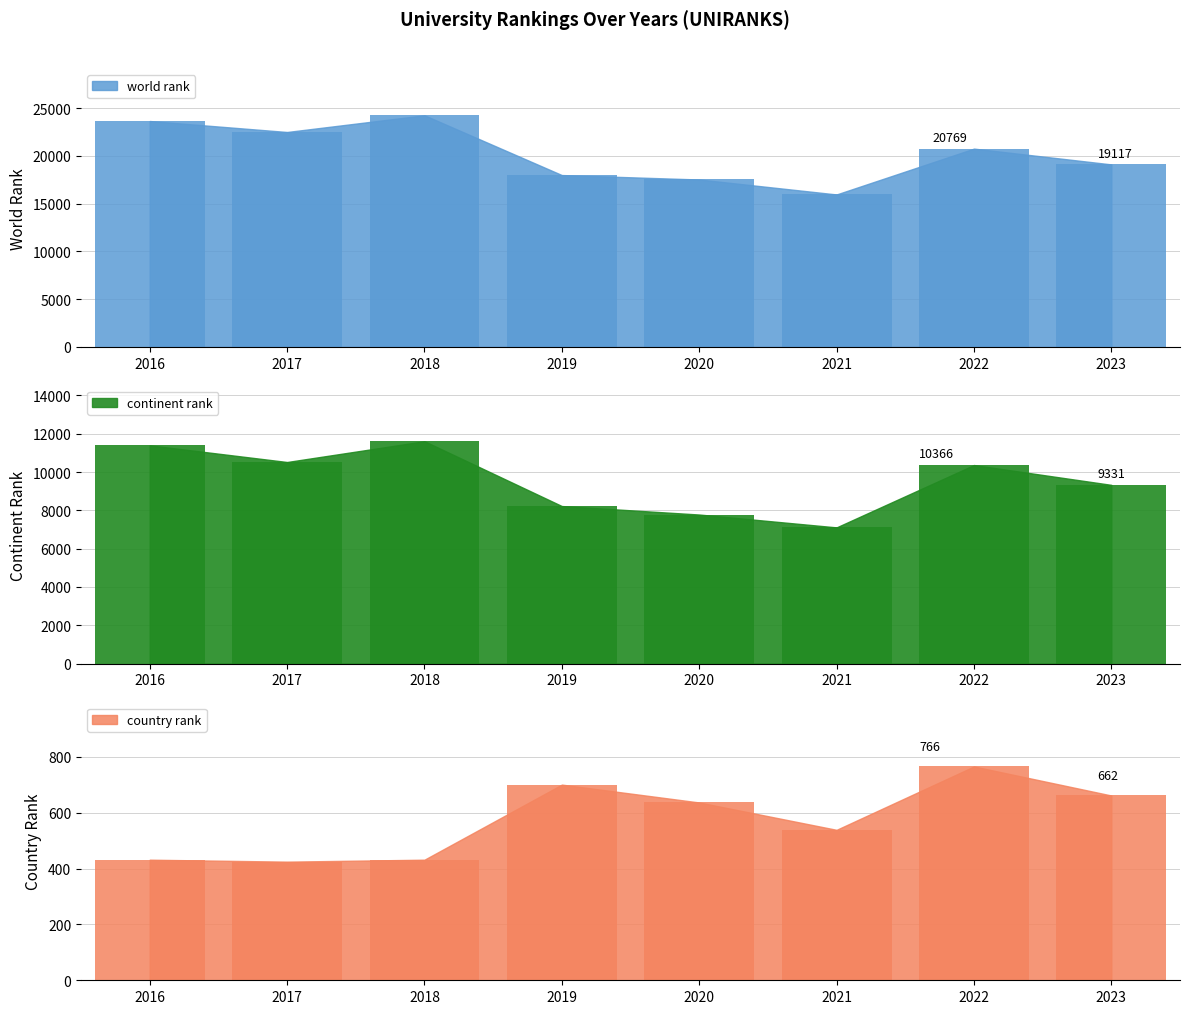

What is the difference between the maximum and minimum values in the country rank series?

341